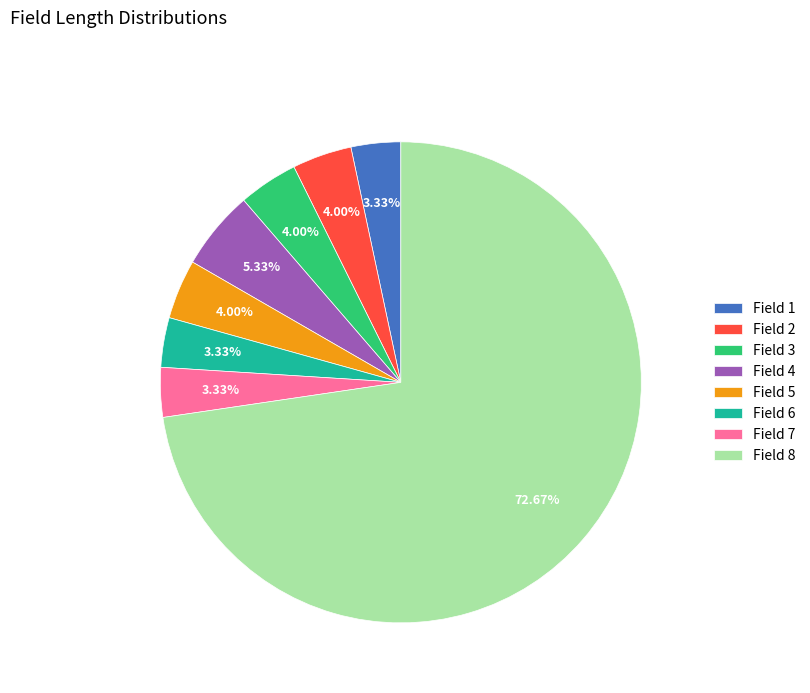

Approximately how many times larger is the value at Field 7 compared to Field 2?

0.8